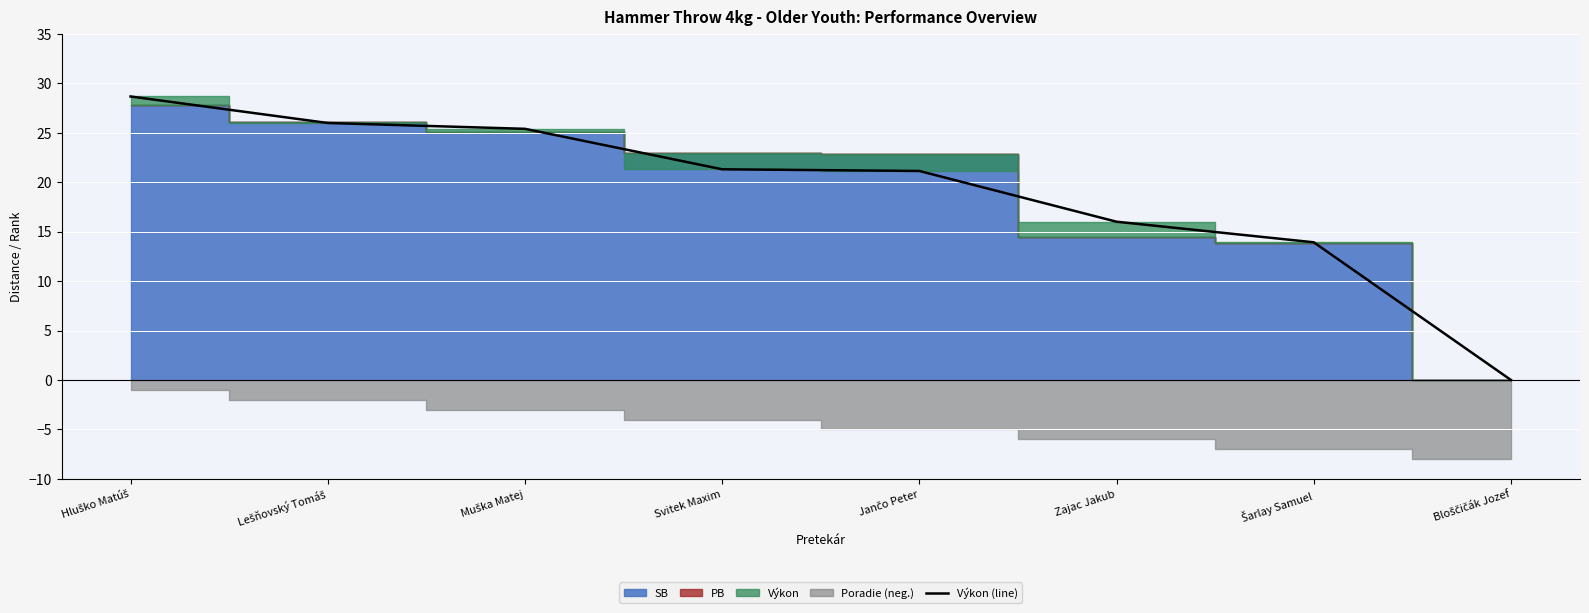

Rank the categories by value from highest to lowest.

Hluško Matúš, Lešňovský Tomáš, Muška Matej, Svitek Maxim, Jančo Peter, Zajac Jakub, Šarlay Samuel, Bloščičák Jozef